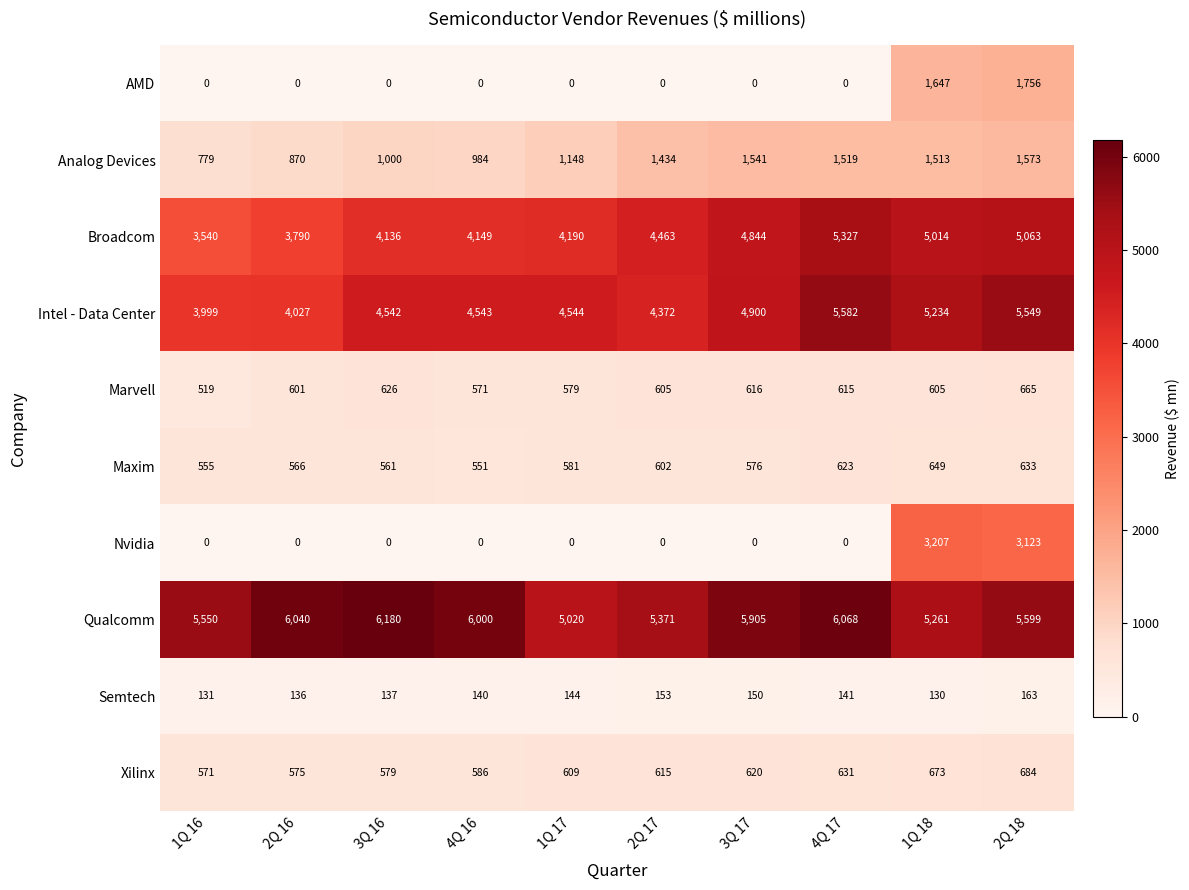

Which category has the highest value in the Intel - Data Center series?

4Q 17